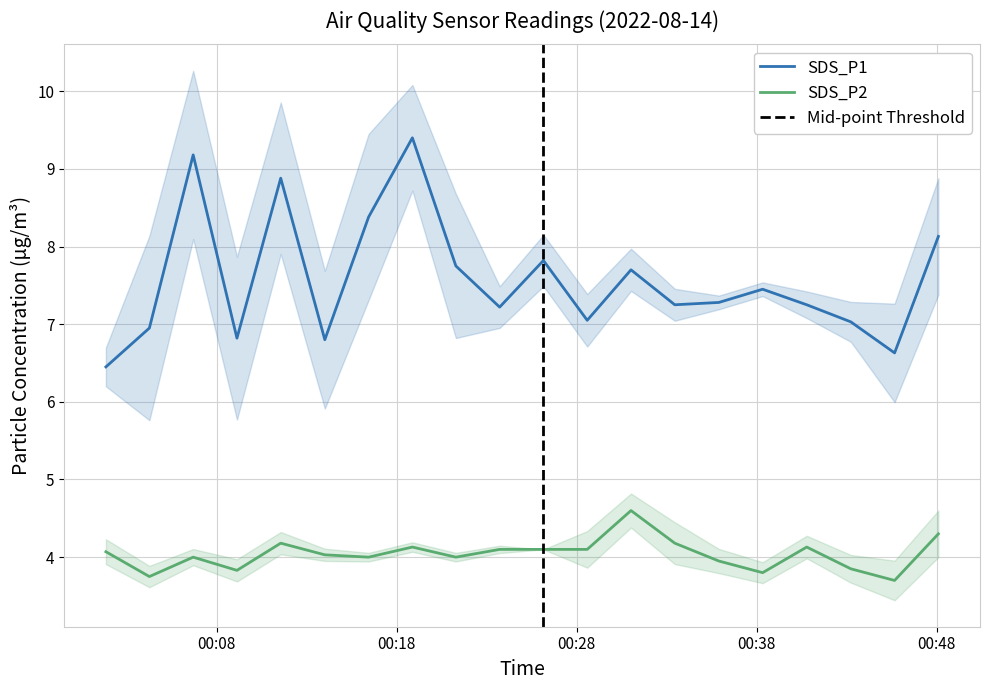

What is the sum of all SDS_P2 values?

80.8